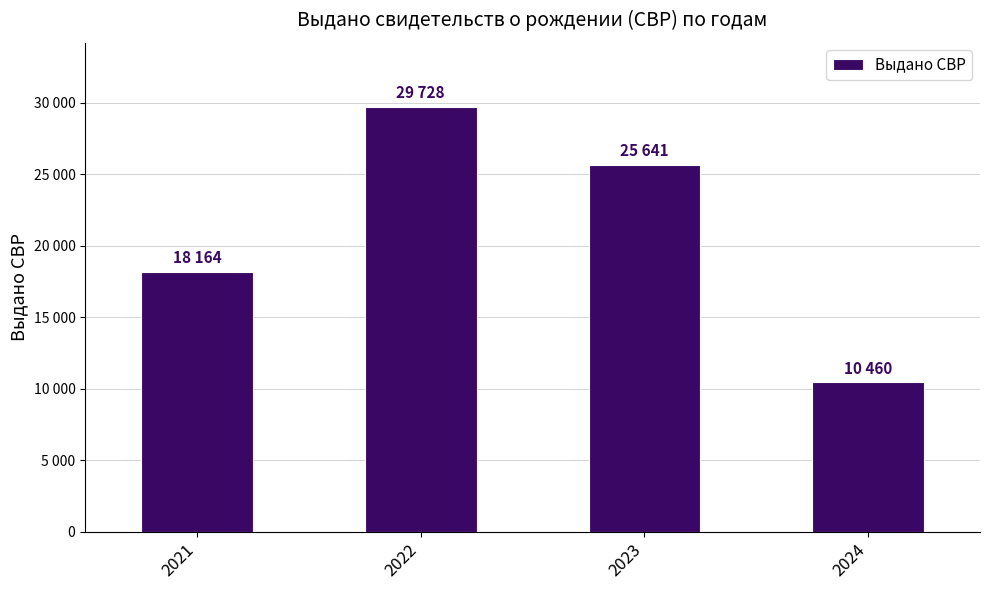

Rank the categories by value from lowest to highest.

2024, 2021, 2023, 2022